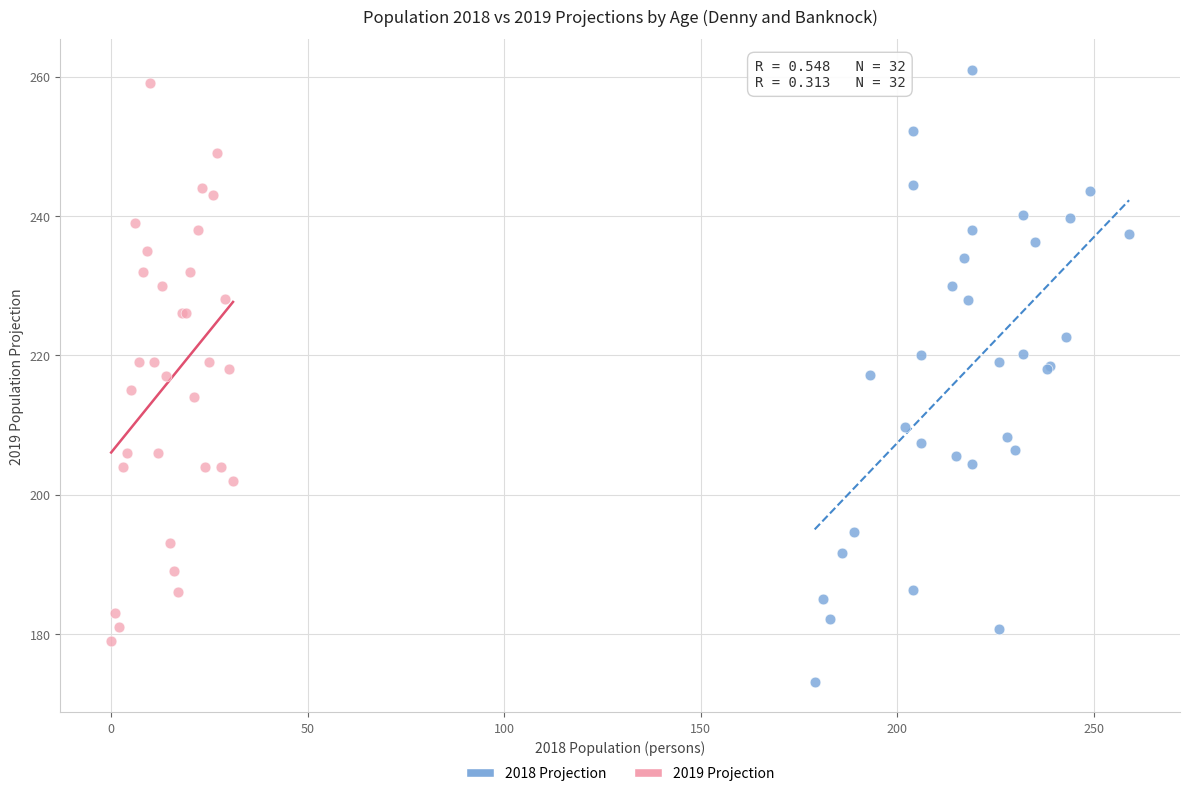

Which series has the widest spread of Y values?

2018 Projection